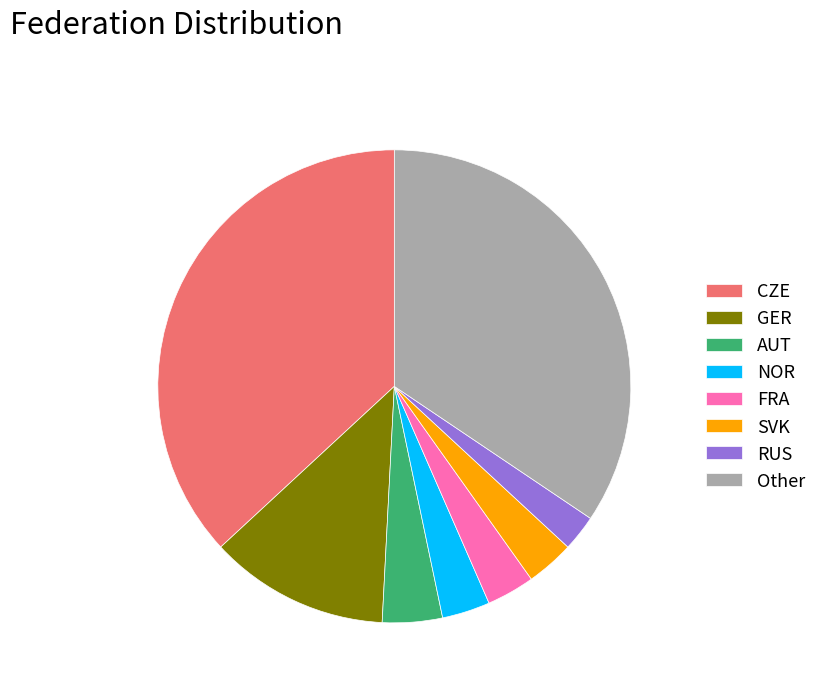

How many slices are in this pie chart?

8